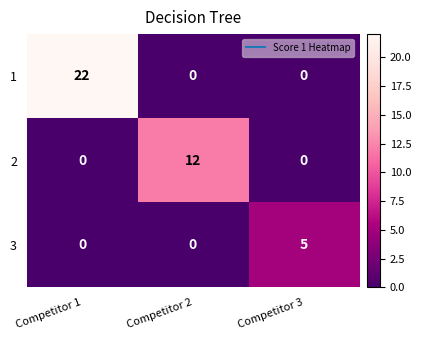

Count the 1 values in the range 0 to 22.

3